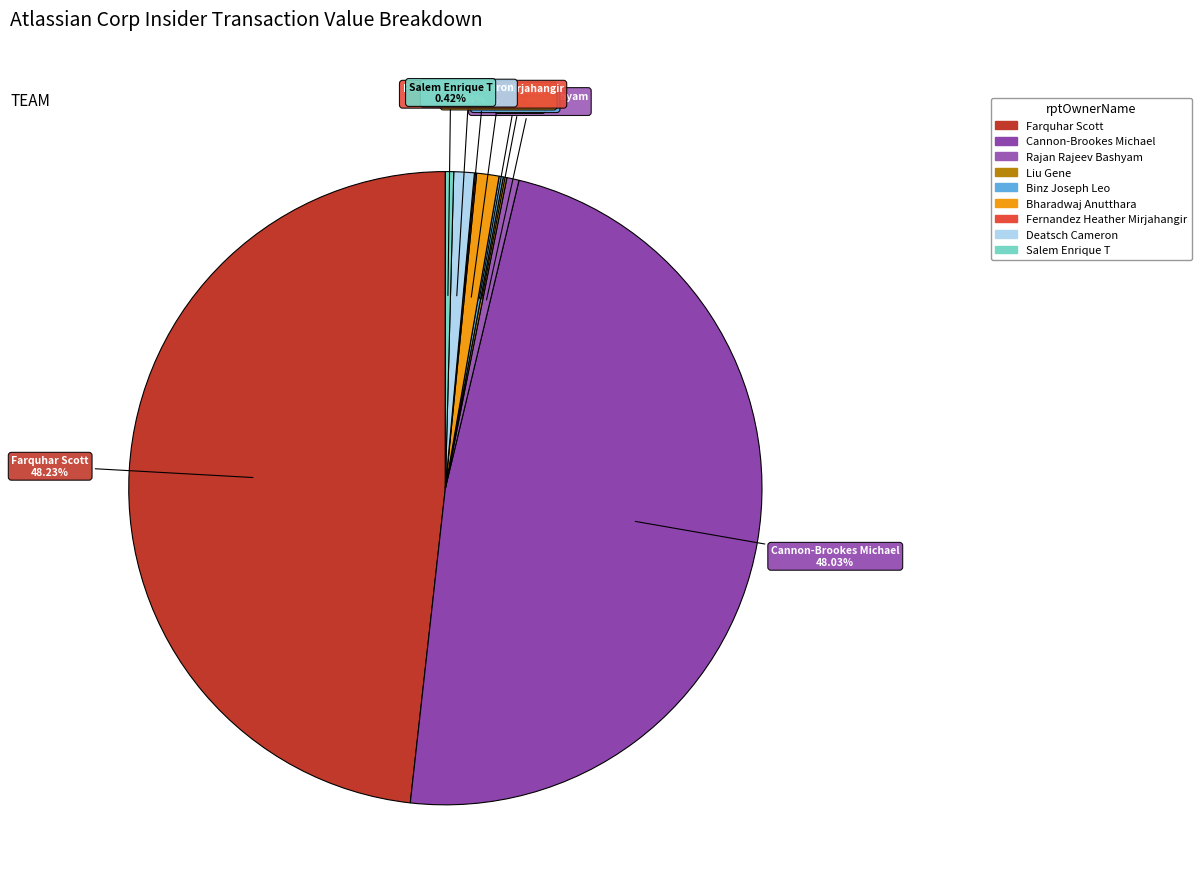

What is the ratio of the value at Farquhar Scott to the value at Deatsch Cameron?

46.4